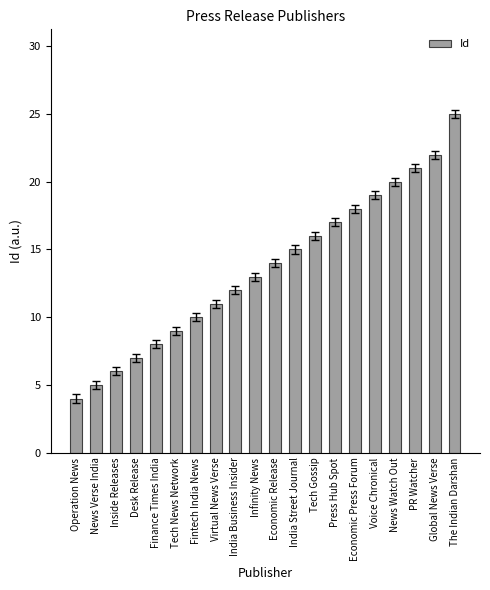

What is the value of the 12th bar from the left?

15